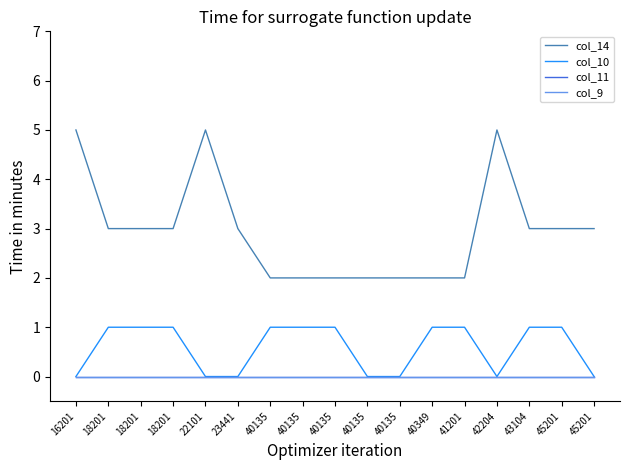

Reading right to left, transcribe all the data shown in this chart.

col_14: 3	3	3	5	2	2	2	2	2	2	2	3	5	3	3	3	5
col_10: 0	1	1	0	1	1	0	0	1	1	1	0	0	1	1	1	0
col_11: 0	0	0	0	0	0	0	0	0	0	0	0	0	0	0	0	0
col_9: 0	0	0	0	0	0	0	0	0	0	0	0	0	0	0	0	0